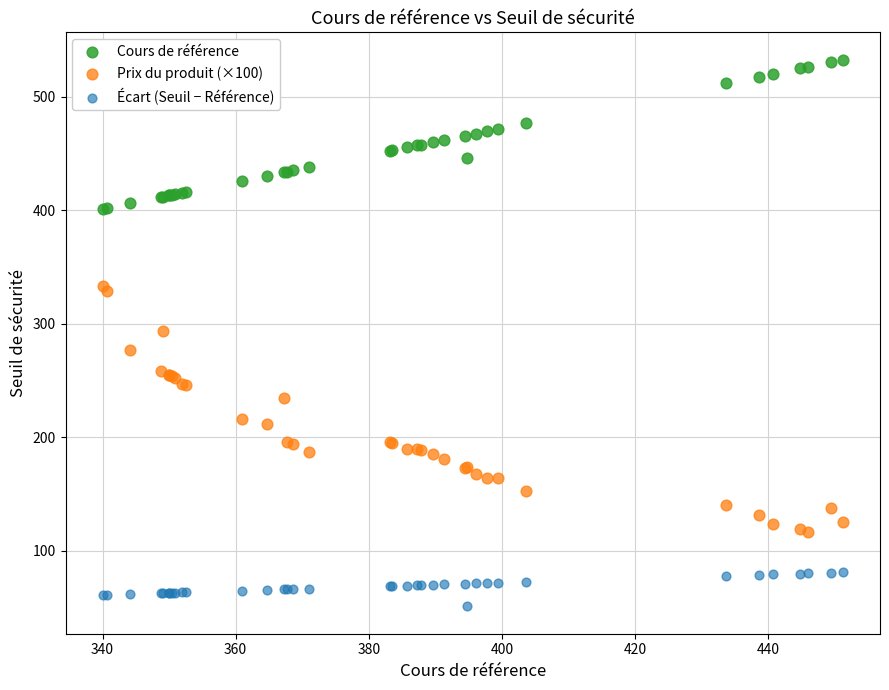

What is the X range (max minus min) for the scatter plot?

111.2